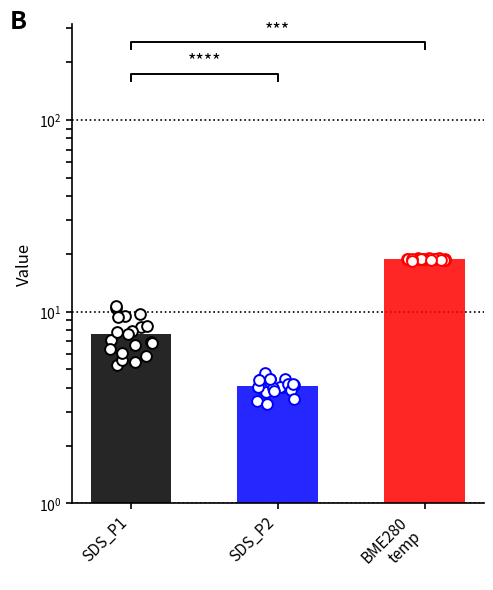

Which series has the largest Y range (max minus min)?

SDS_P1